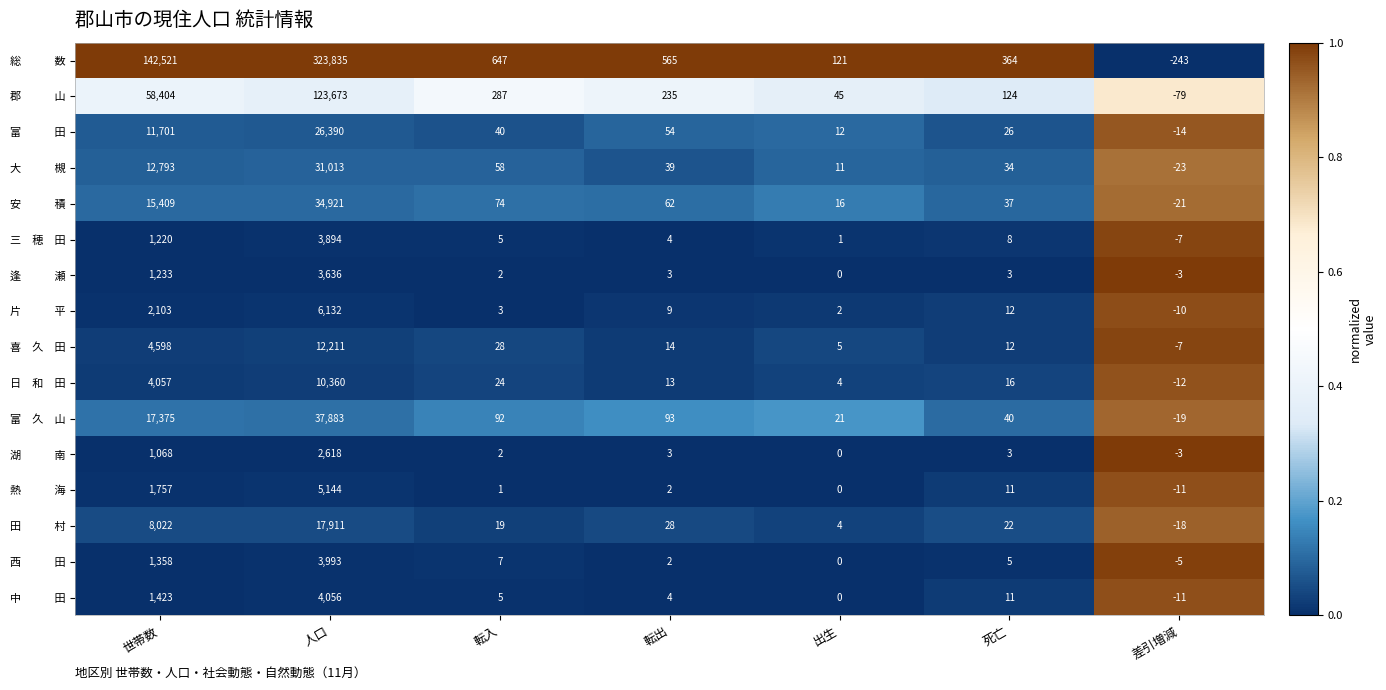

Which label corresponds to the largest value in the chart?

人口